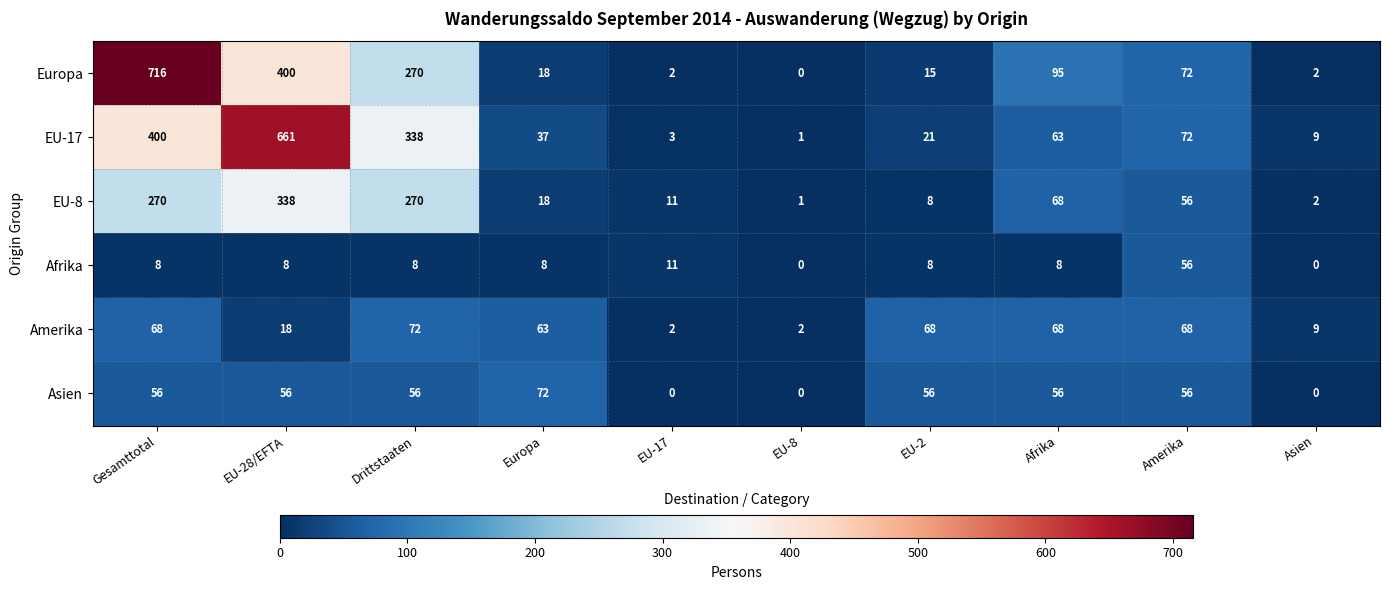

Count the number of categories in the chart.

10